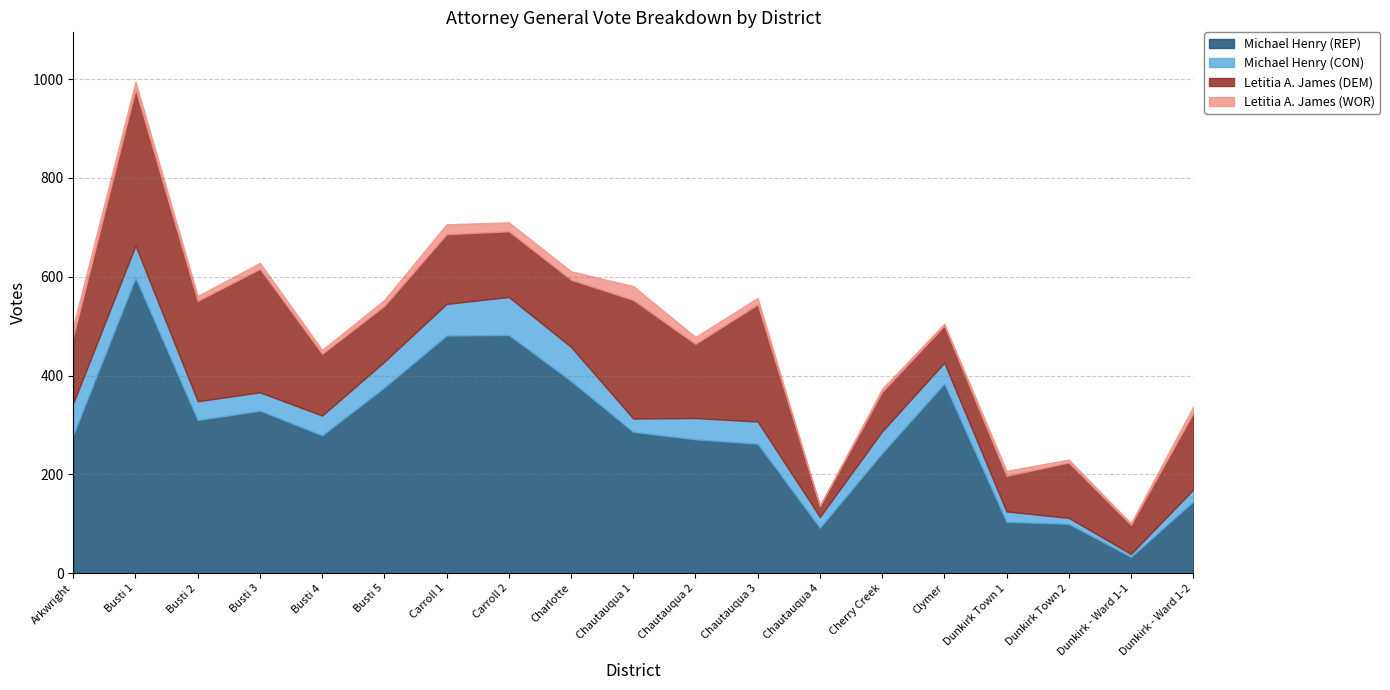

True or false: Michael Henry (CON) and Letitia A. James (DEM) intersect in this chart.

False